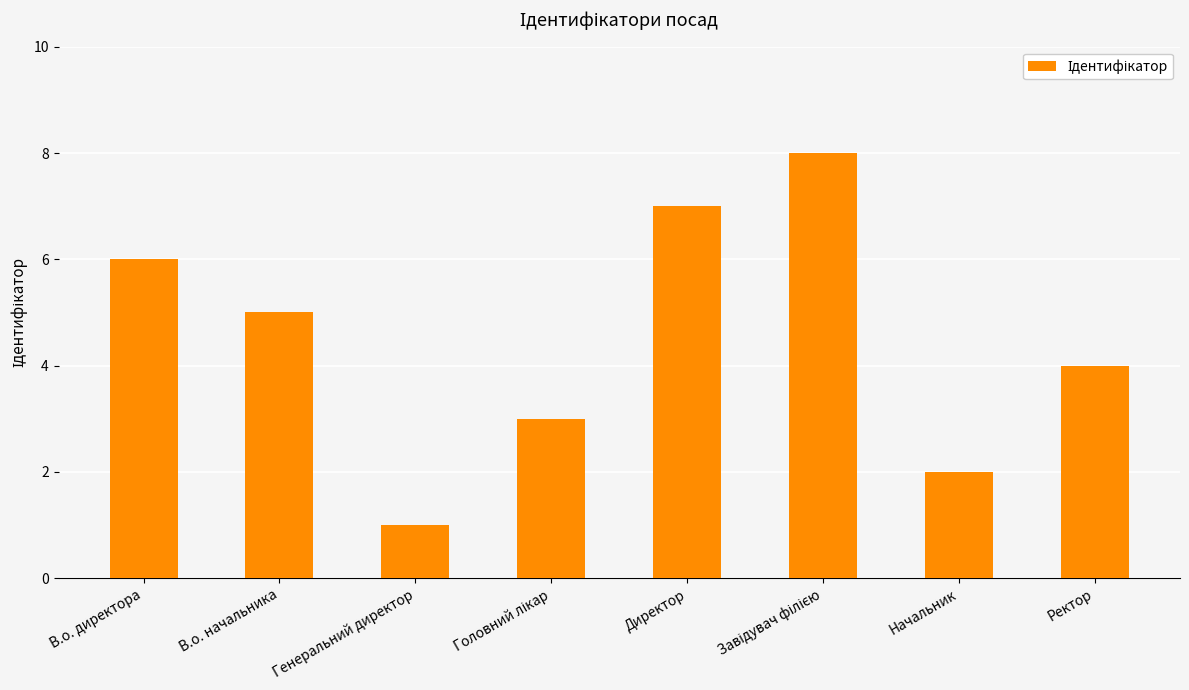

What is the minimum value shown in the chart?

1